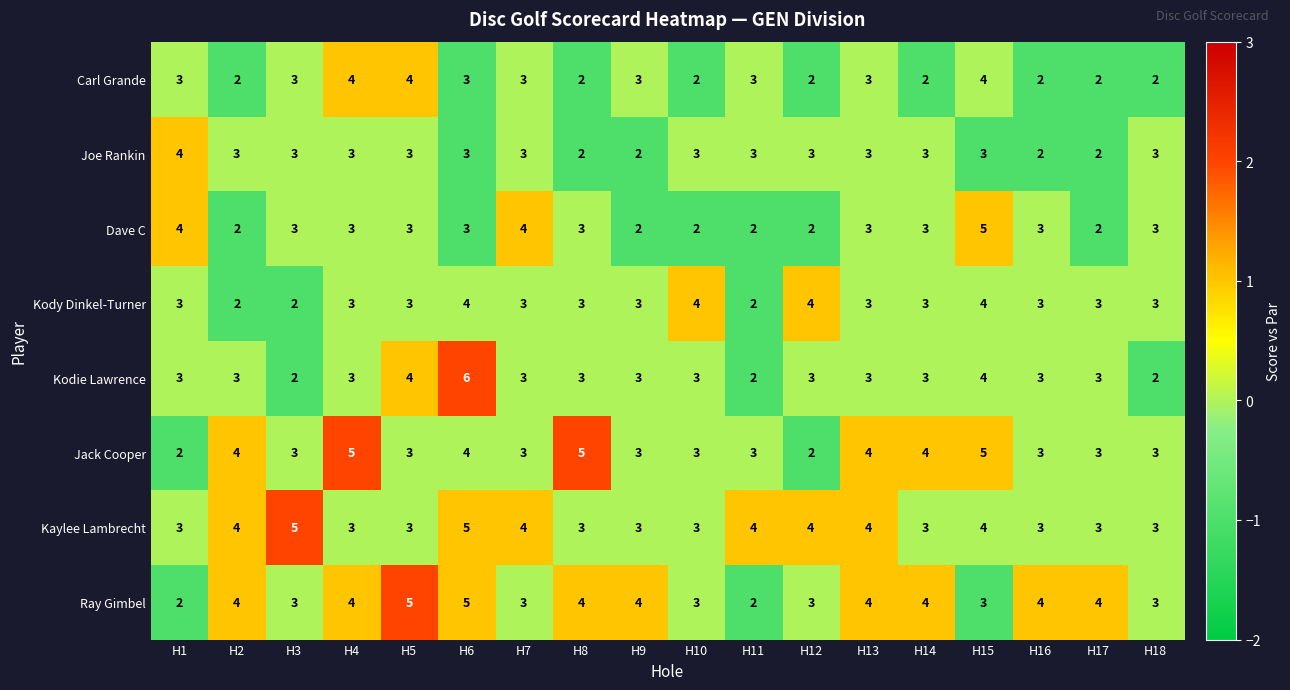

At which category is the sum across all series the highest?

H6